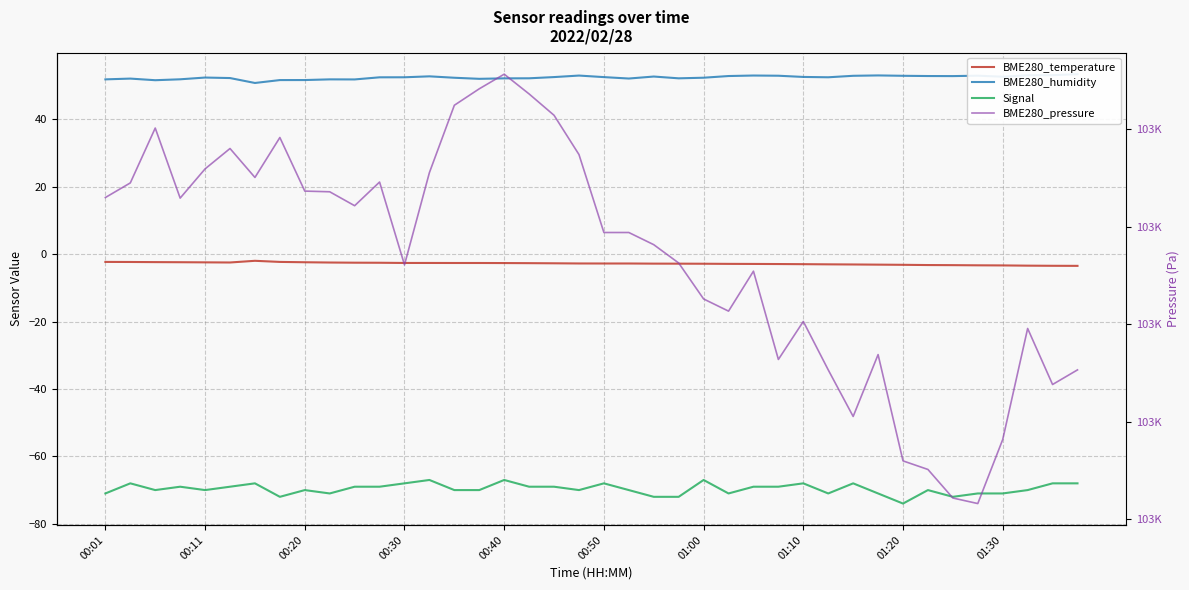

In Signal, how many points are lower than both neighbors (excluding endpoints)?

9